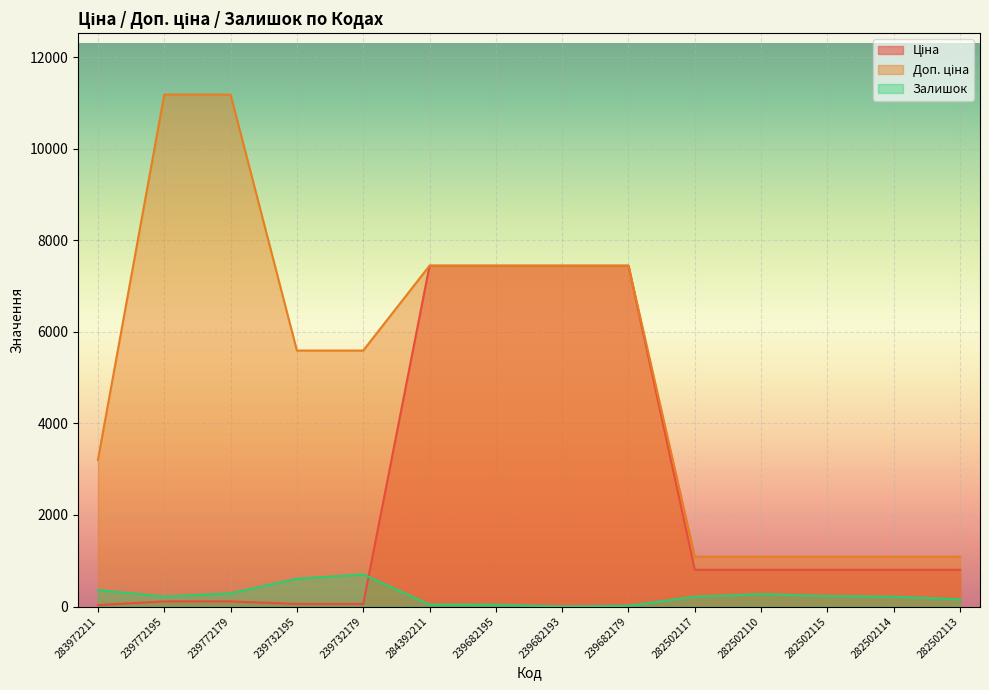

What is the sum of the Залишок values at 239682195 and 239682193?

40.0